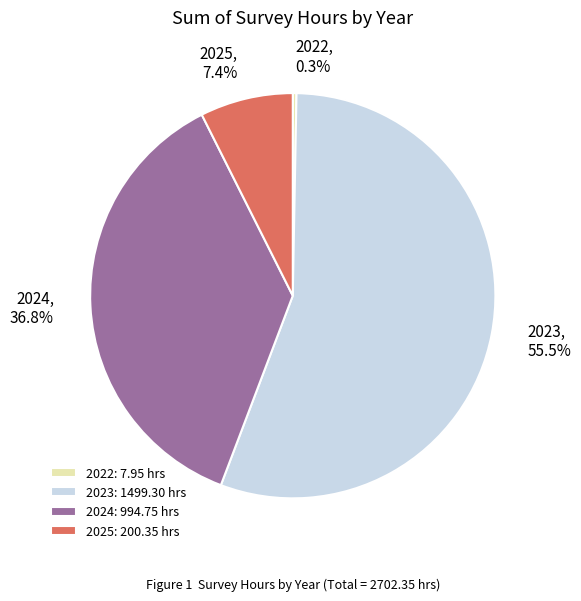

Rank the categories by value from highest to lowest.

2023, 2024, 2025, 2022